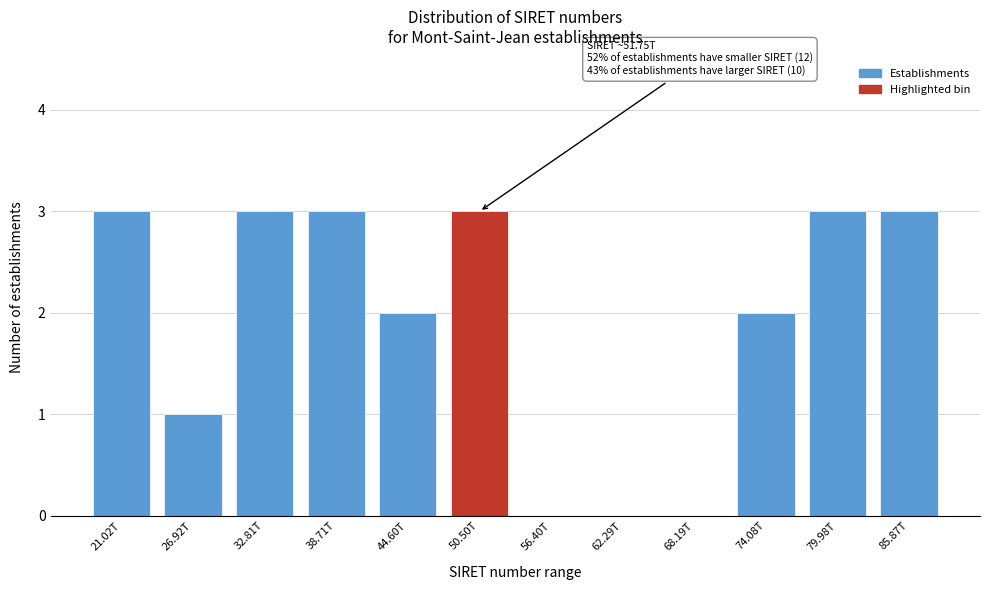

Reading left to right, list all the values displayed in this chart.

21.02T=3	26.92T=1	32.81T=3	38.71T=3	44.60T=2	50.50T=3	56.40T=0	62.29T=0	68.19T=0	74.08T=2	79.98T=3	85.87T=3